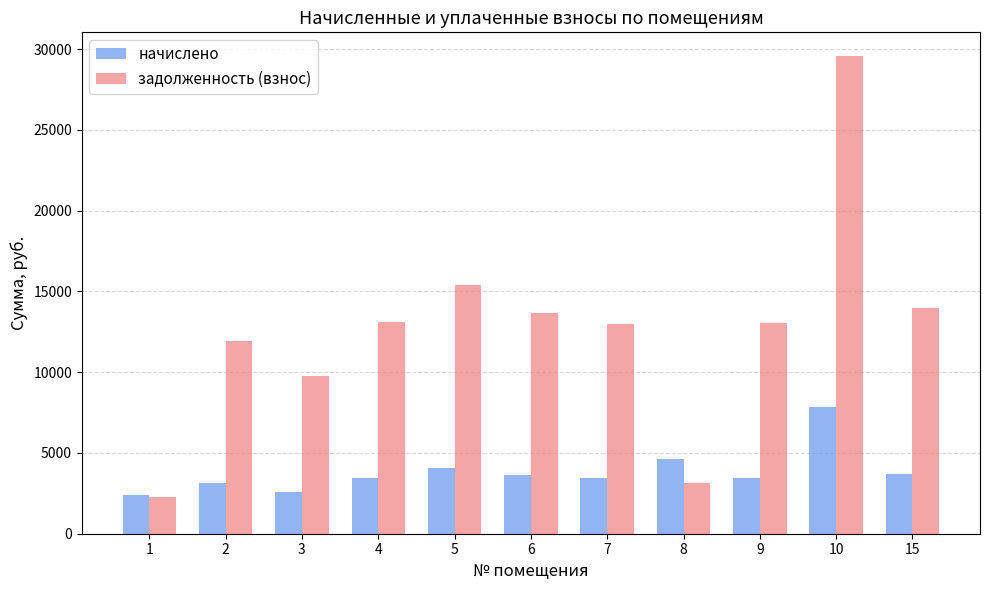

Which series changed the most between 1 and 10?

задолженность (взнос)